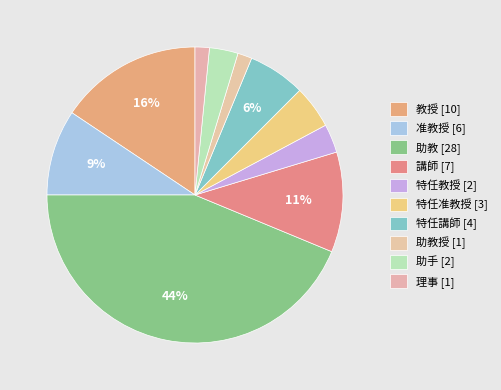

Count the number of slices in the pie.

10